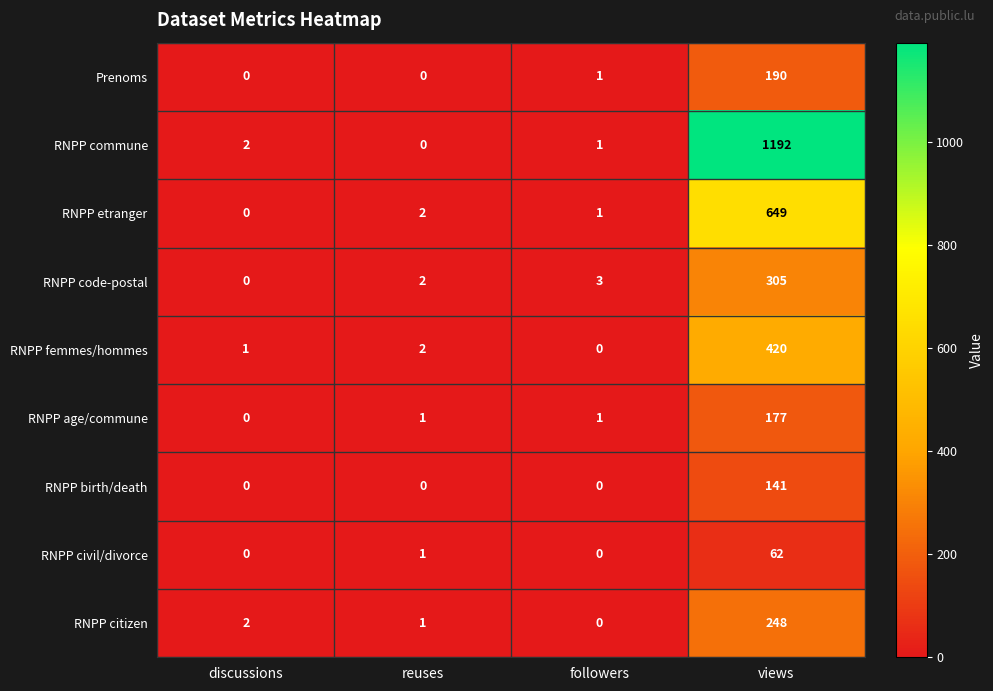

What is the difference between the maximum and second lowest values in the RNPP code-postal series?

303